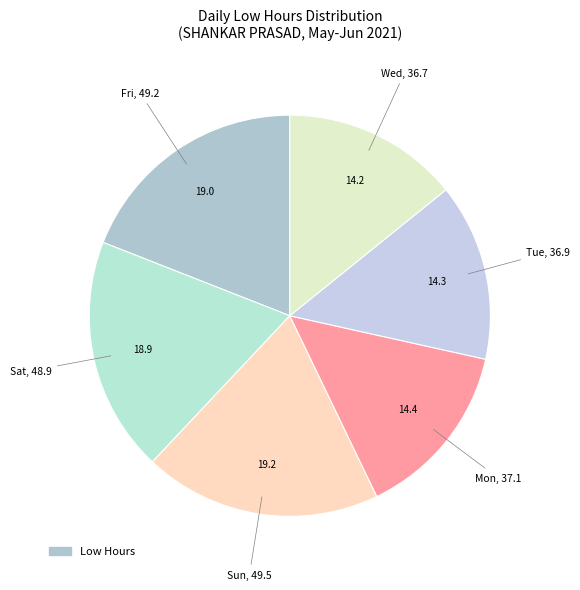

How many segments does this pie chart have?

6